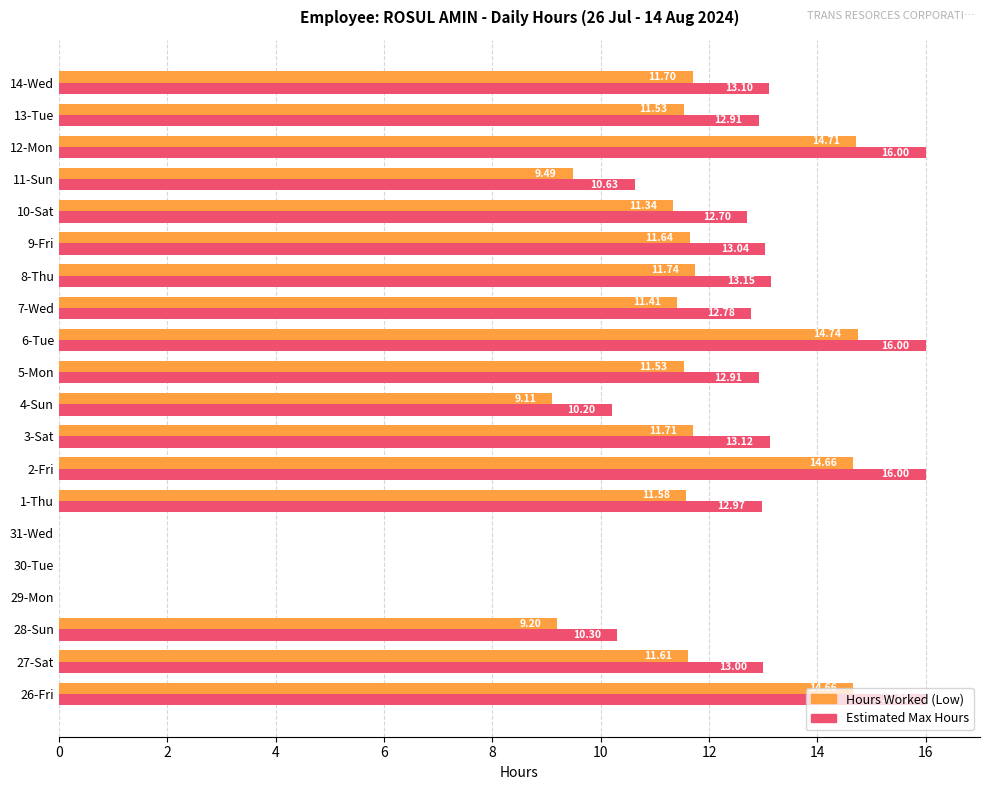

What is the sum of the Hours Worked (Low) values at 10-Sat and 12-Mon?

26.1